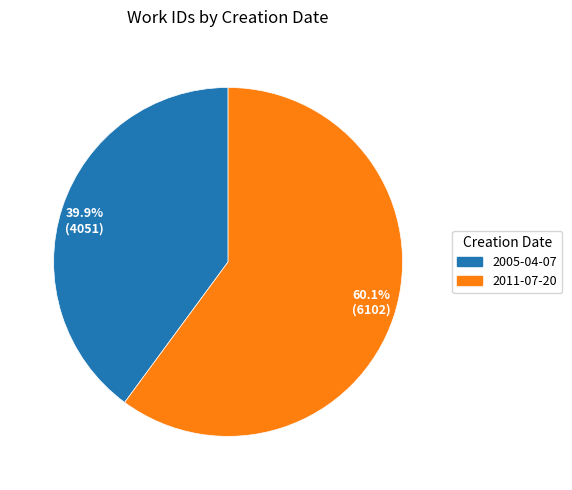

What portion of the pie excludes 60.1% (6102)?

39.9%